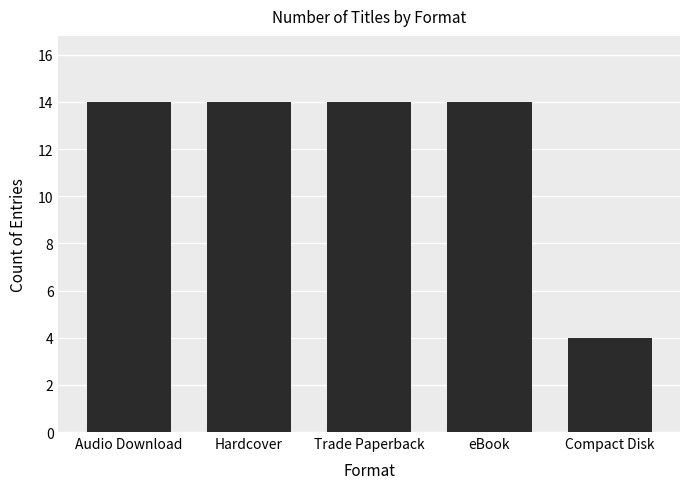

Which has a higher value, eBook or Compact Disk?

eBook